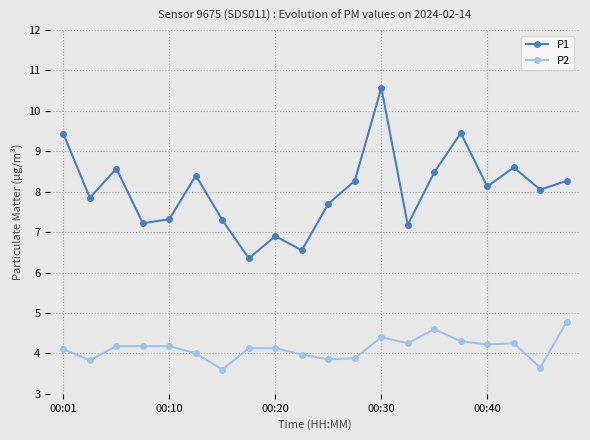

In P2, how many points are lower than both neighbors (excluding endpoints)?

6